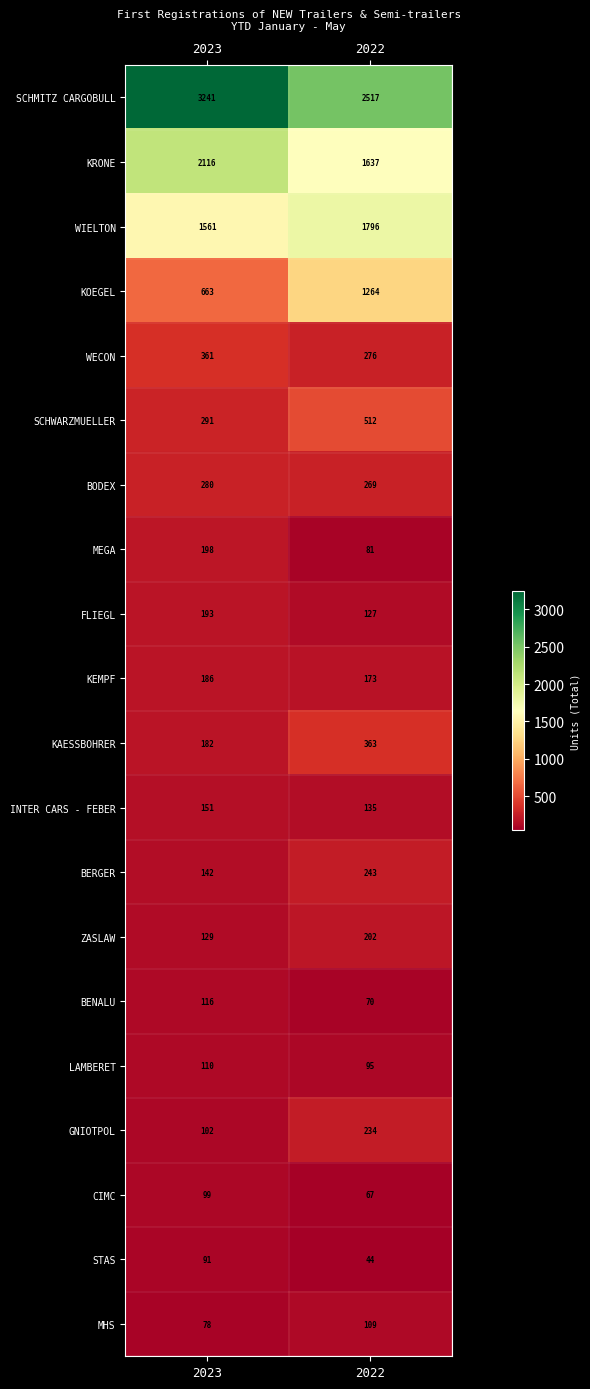

What value does the ZASLAW series have at 2022, to the nearest 5?

200